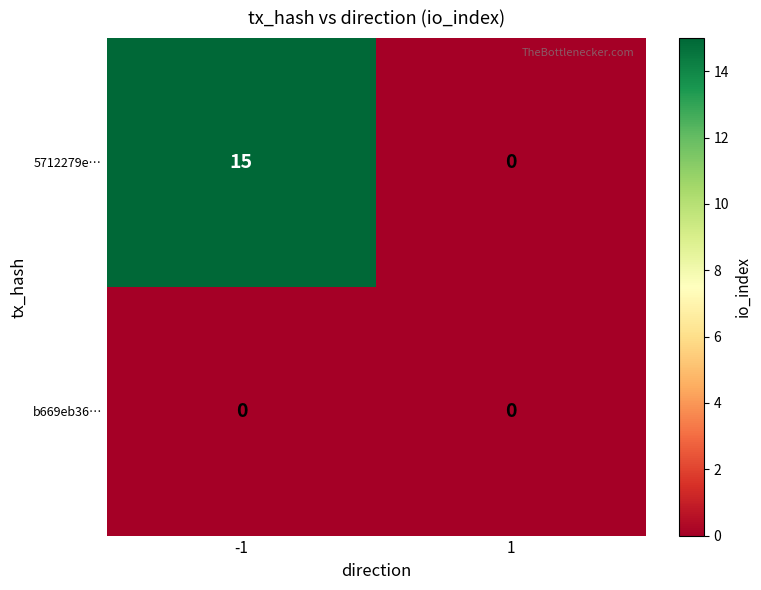

List the series in order of their peak value, highest first.

5712279e…, b669eb36…